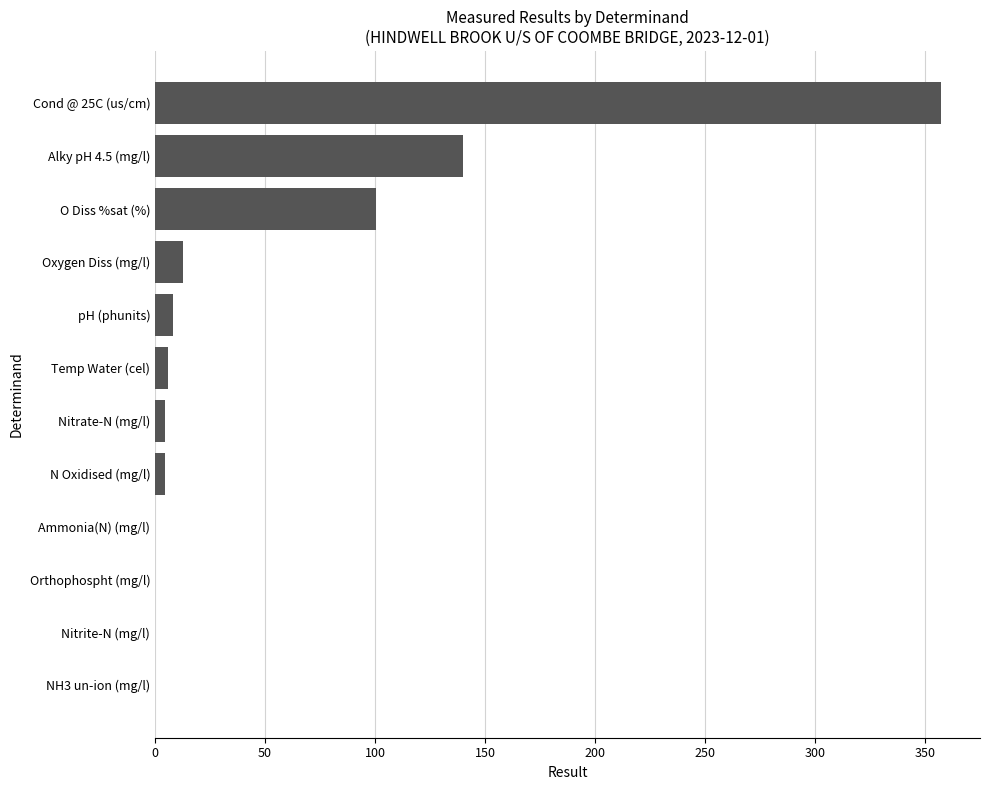

True or false: the data shows 357.0 at Cond @ 25C (us/cm).

True